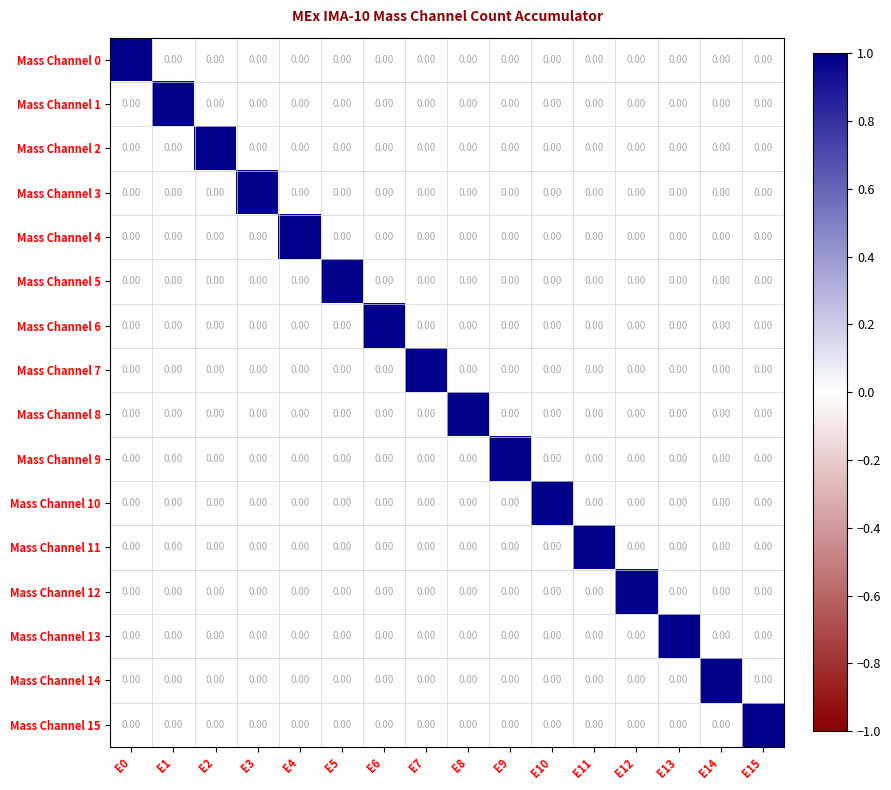

At how many categories does at least one series exceed 0?

16